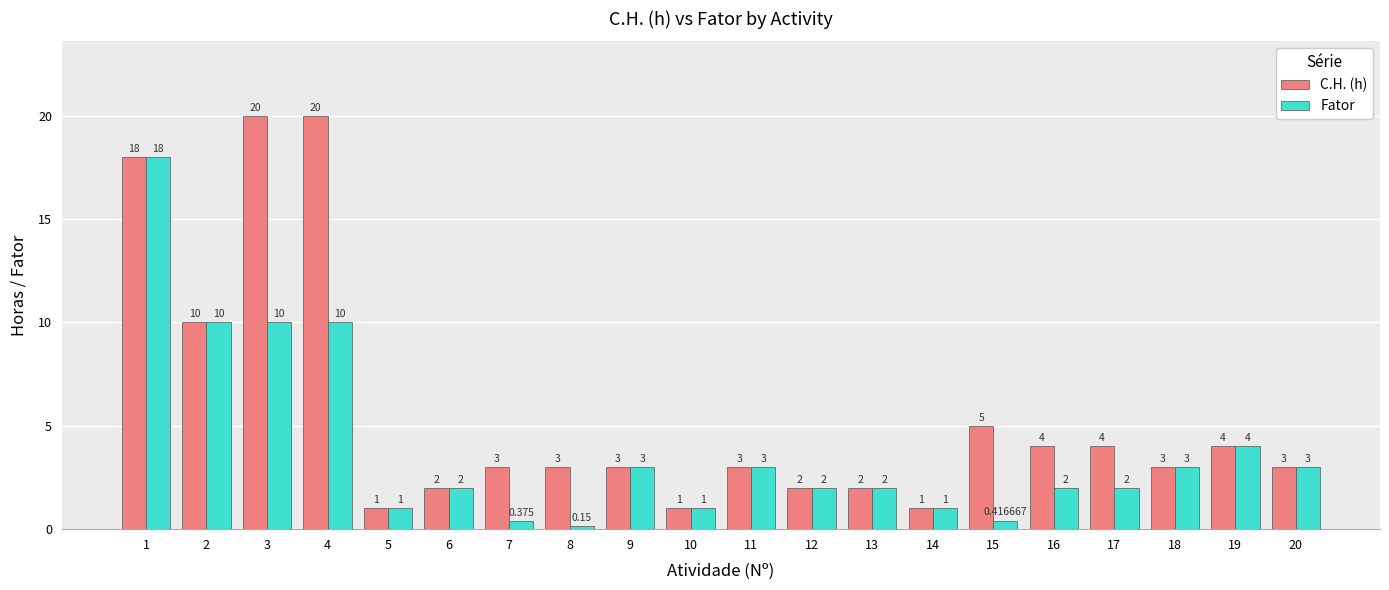

Is the value of Fator at 11 greater than the value of C.H. (h) at 6?

Yes